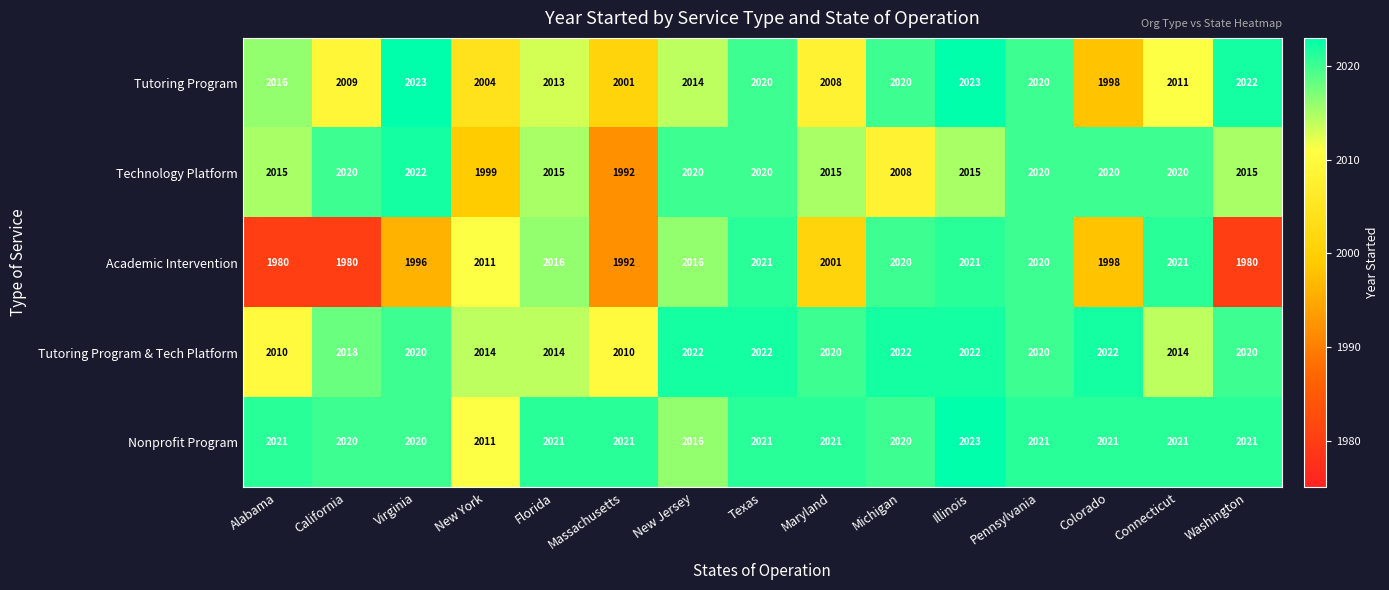

Read the Technology Platform value at Maryland, to the nearest 10.

2020